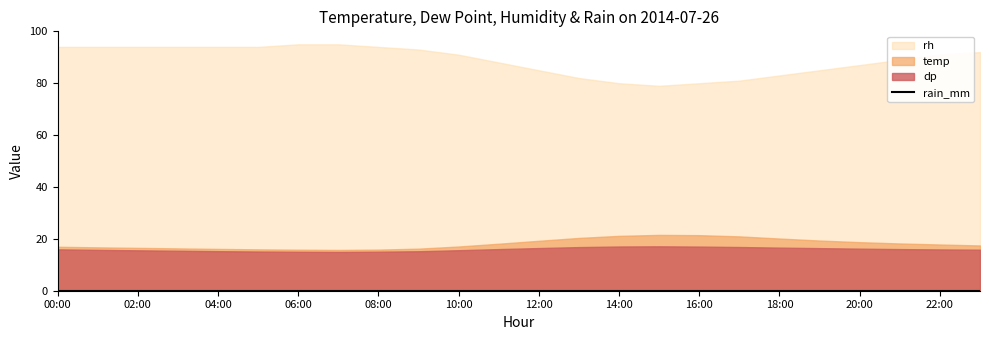

Where is the first local minimum for rh?

15:00